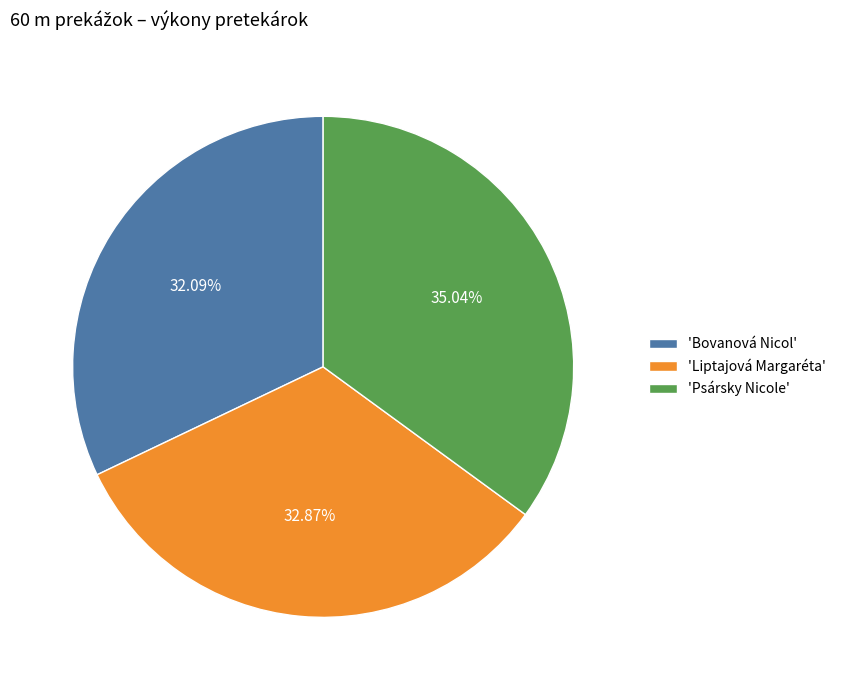

Rank the categories by value from lowest to highest.

'Bovanová Nicol', 'Liptajová Margaréta', 'Psársky Nicole'